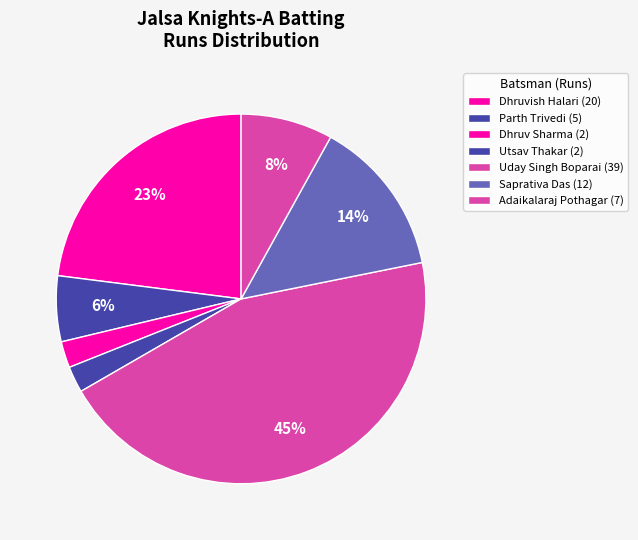

Is there a majority slice in this chart?

No